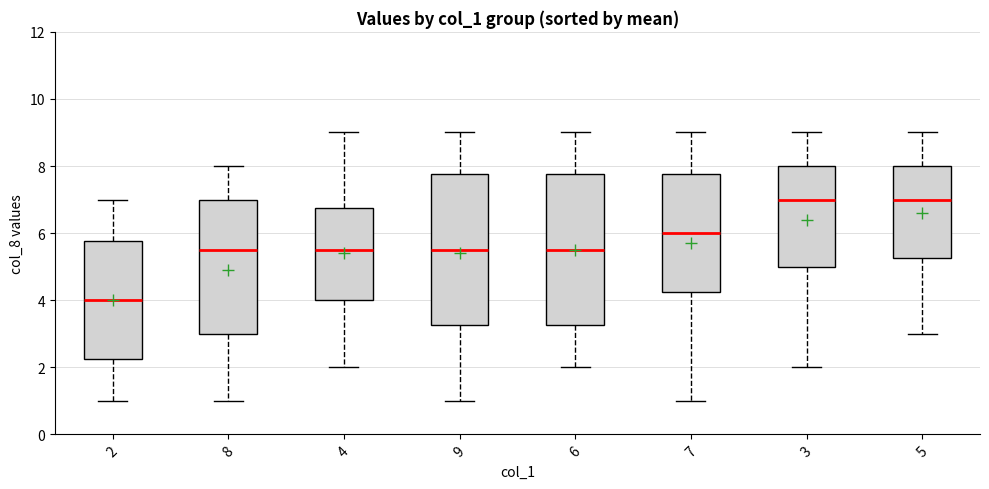

Where does the median line of the box at x = 4 sit on the y-axis? The values are not printed on the chart, so give them approximately, as read against the axis.

5.6